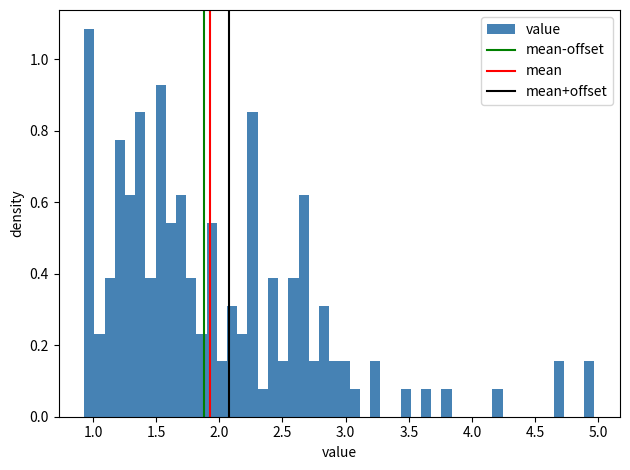

Around what value on the x-axis is the tallest bar? Give the approximate position of its centre, as read against the axis.

0.95